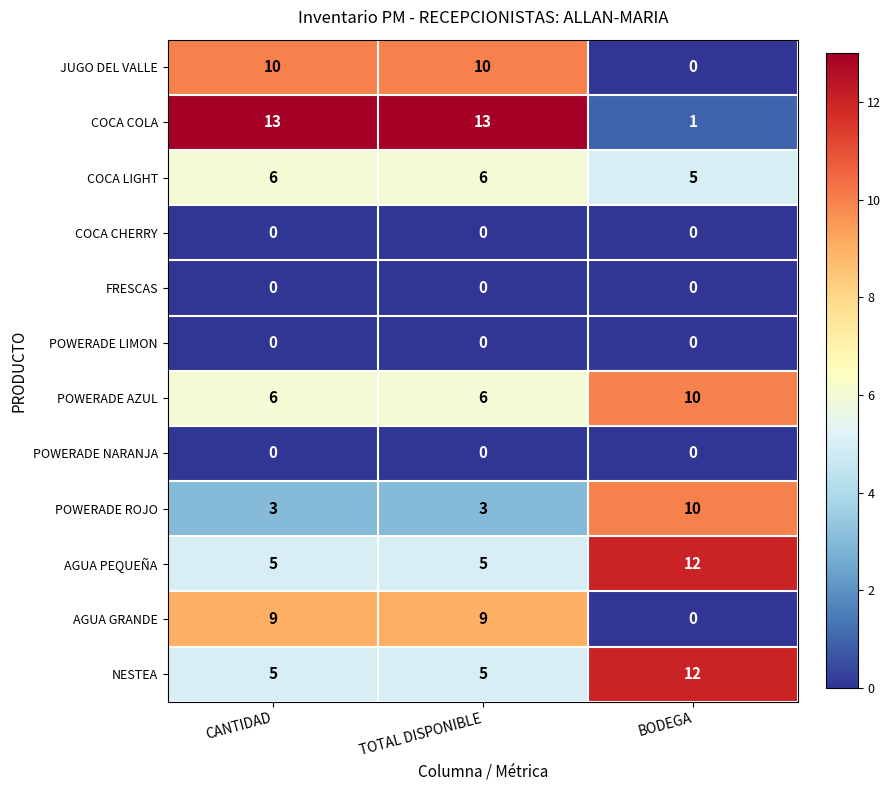

What is the total value across all series at TOTAL DISPONIBLE?

57